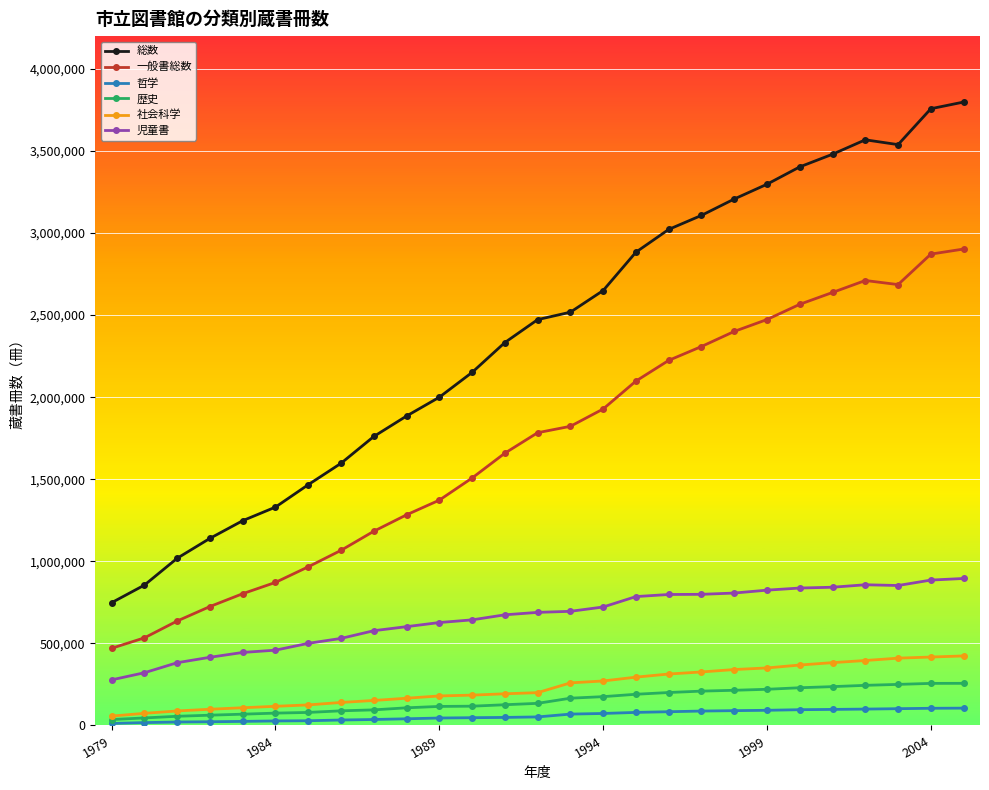

Which series has the largest total across all categories?

総数